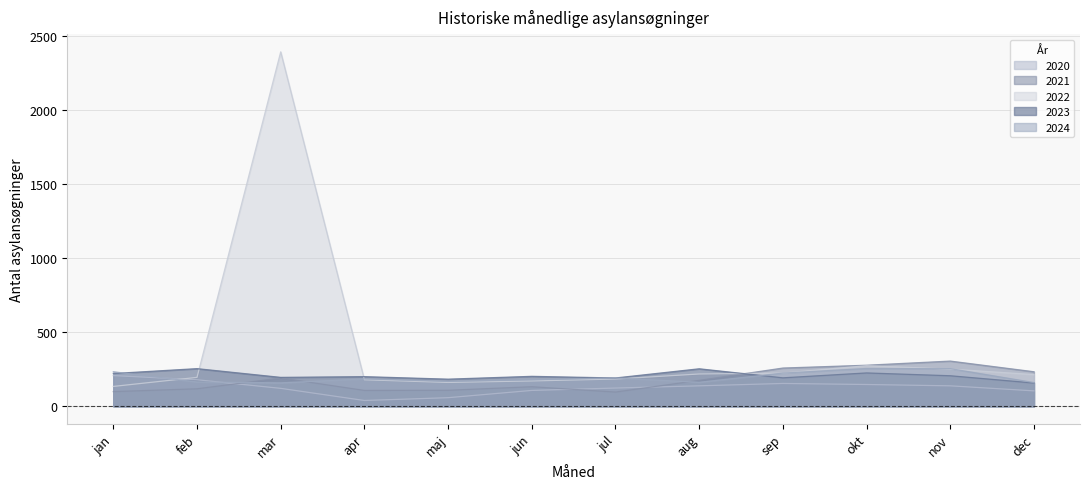

How many values in the 2020 series exceed 138?

4